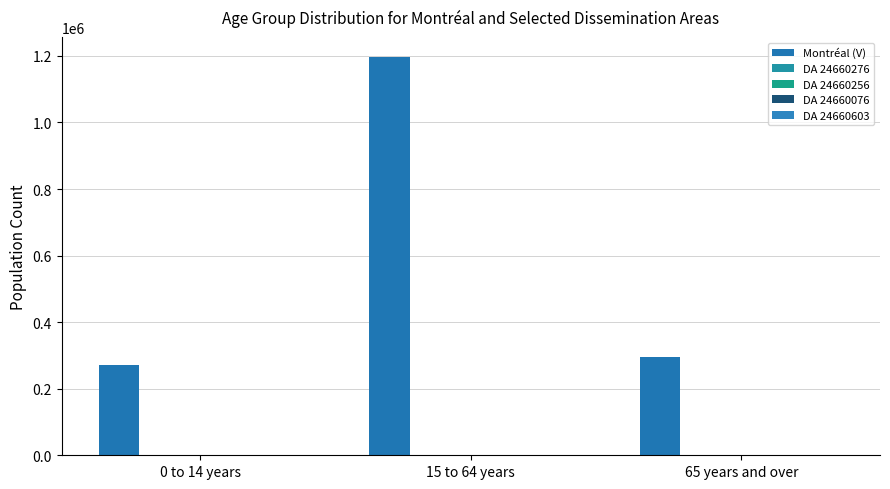

Rank the categories by DA 24660276 value from highest to lowest.

15 to 64 years, 65 years and over, 0 to 14 years